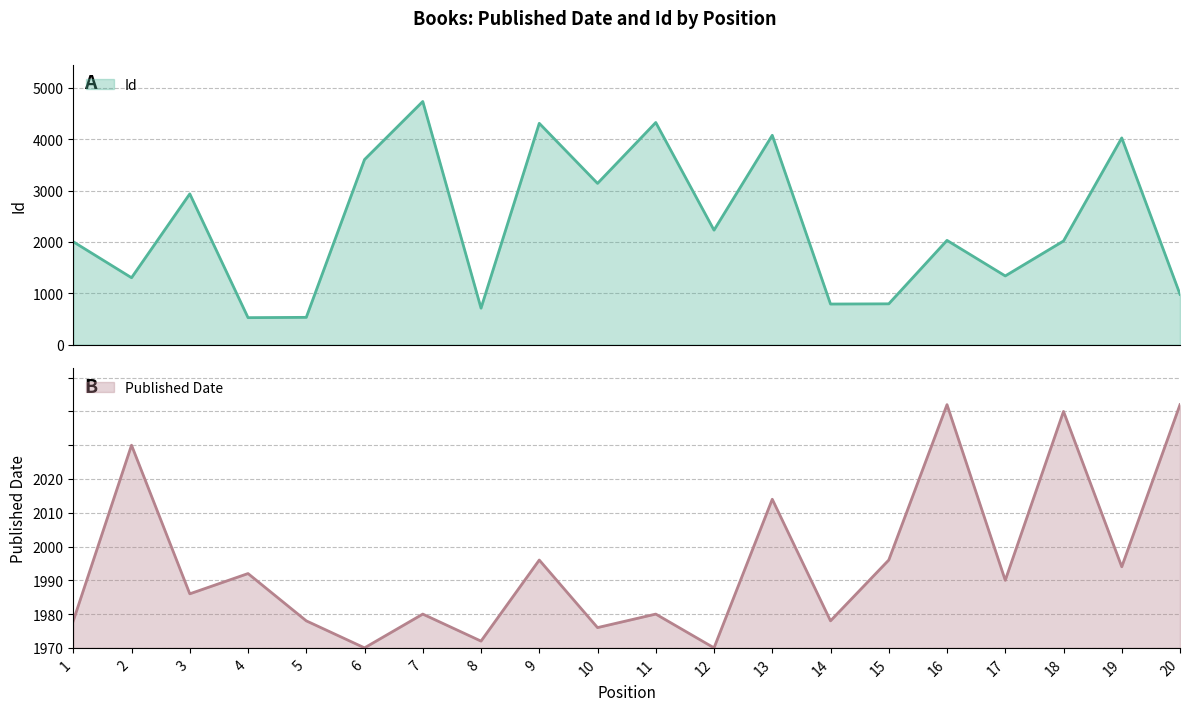

List the series in order of their peak value, highest first.

Id, Published Date